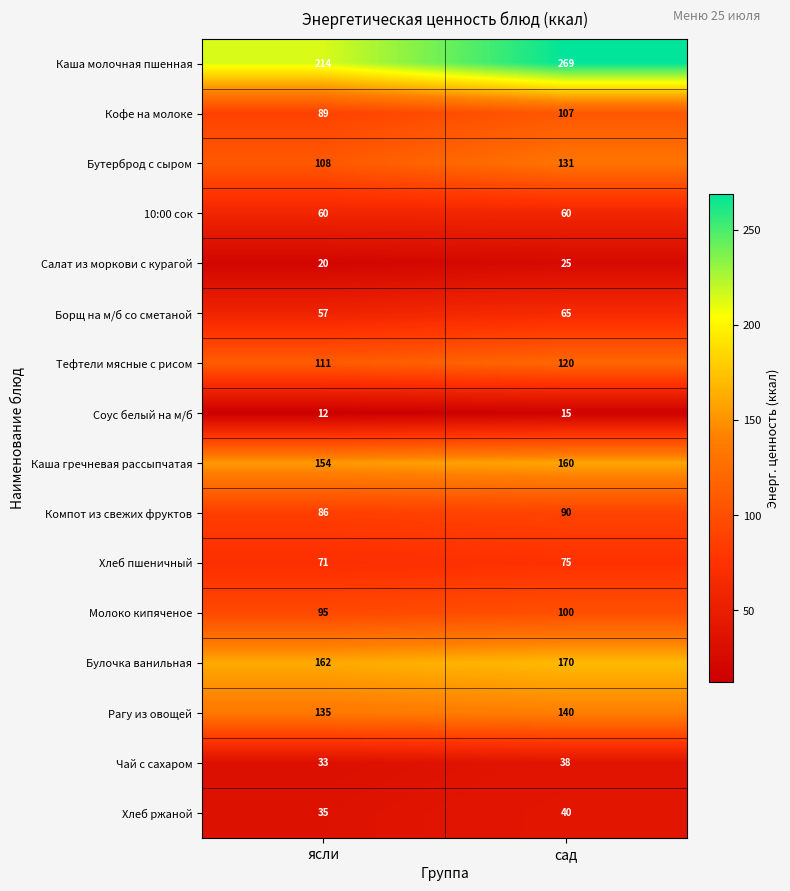

Which series has the largest range (max minus min)?

Каша молочная пшенная